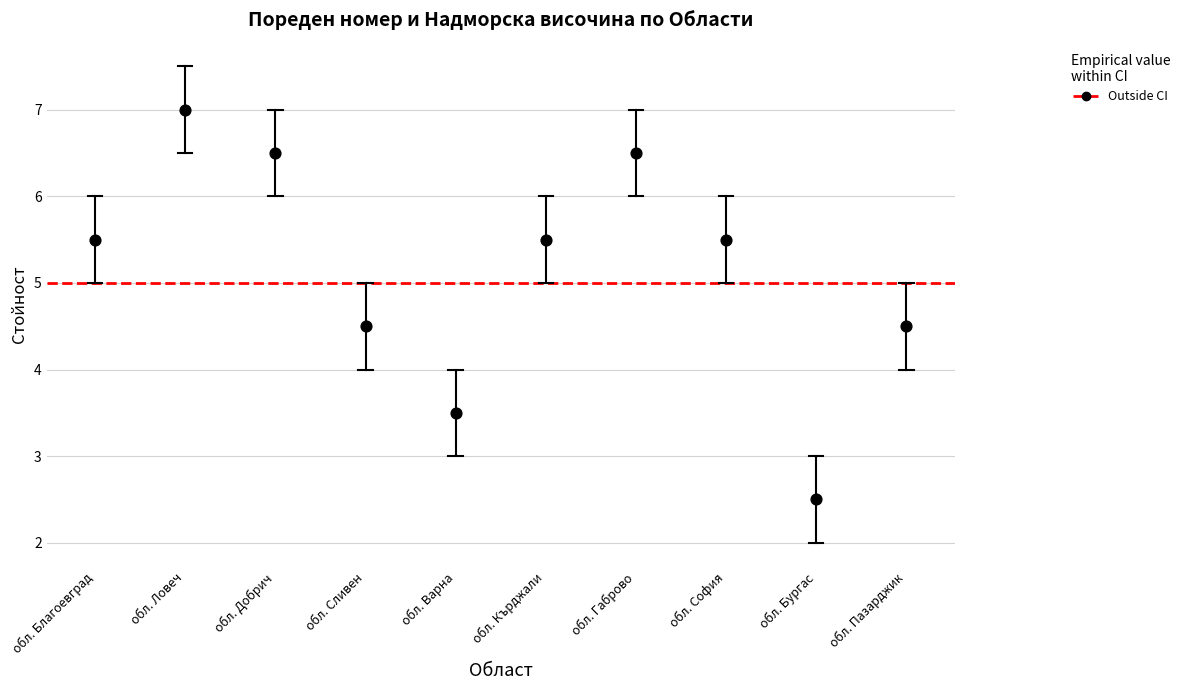

What is the range of Y values (max minus min)?

4.5